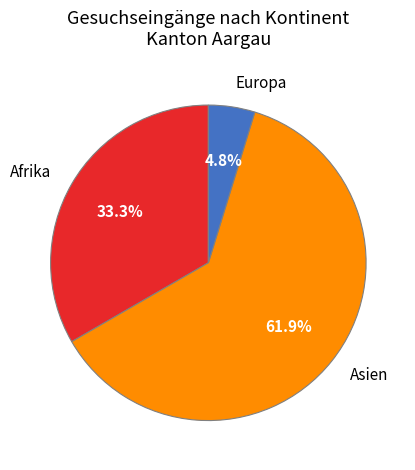

What is the majority slice?

Asien